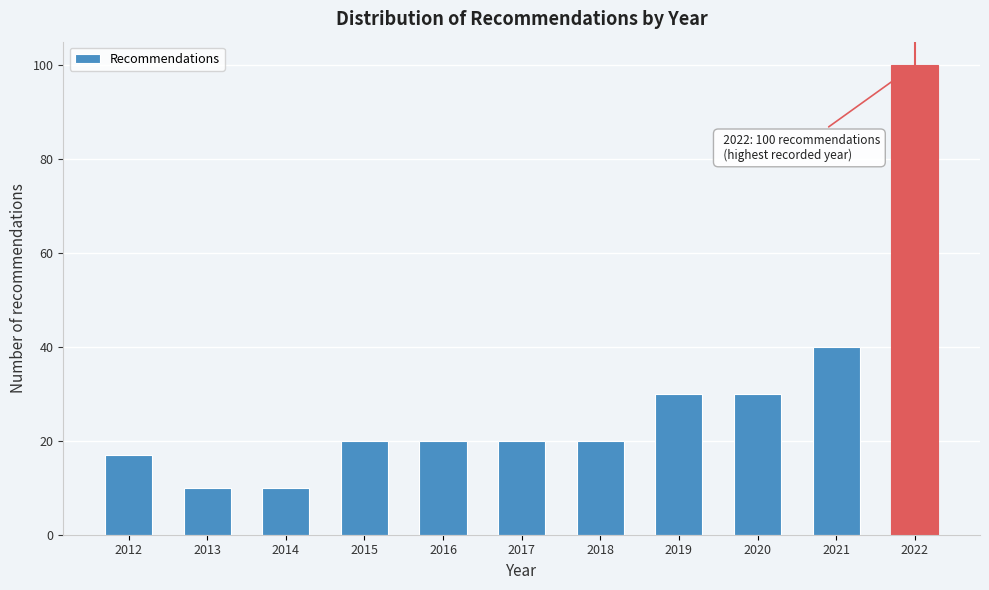

Reading left to right, what are all the values shown in this chart?

17	10	10	20	20	20	20	30	30	40	100